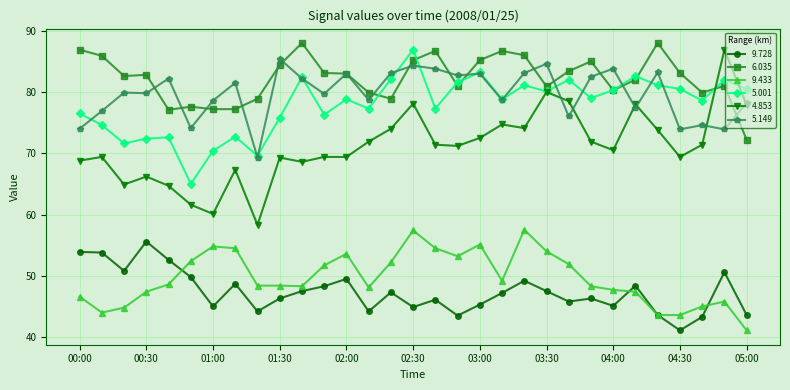

Which series has the largest range (max minus min)?

4.853